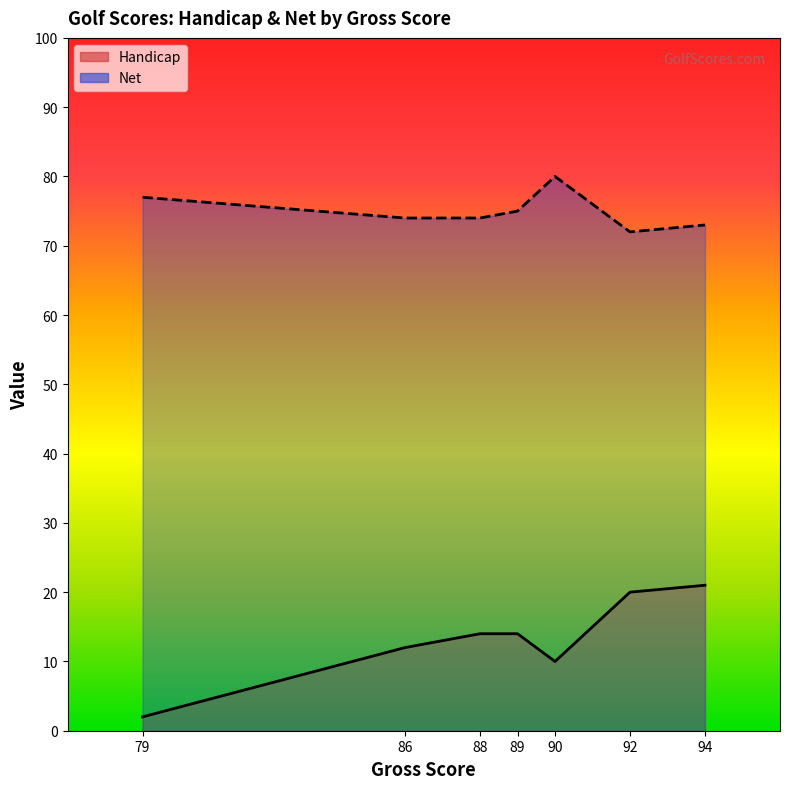

Rank the series by their average value, from lowest to highest.

Handicap, Net